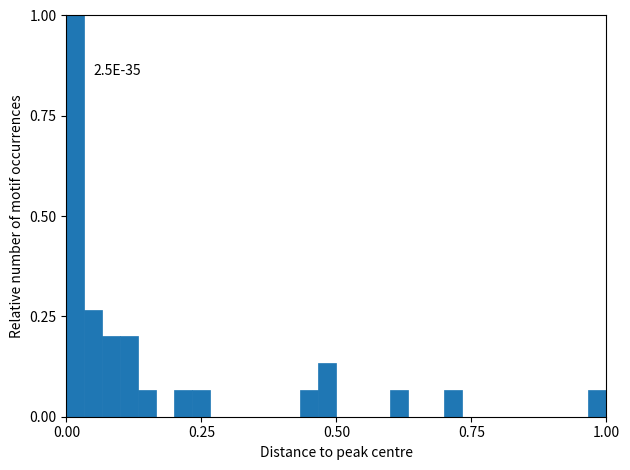

Read against the x-axis, roughly where is the centre of the tallest bar?

0.00